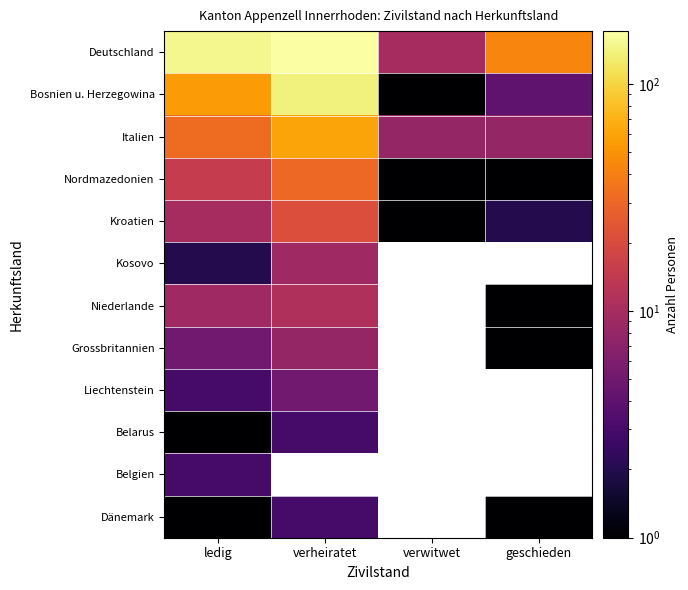

Is the value of Belarus at verwitwet greater than the value of Dänemark at verheiratet?

No